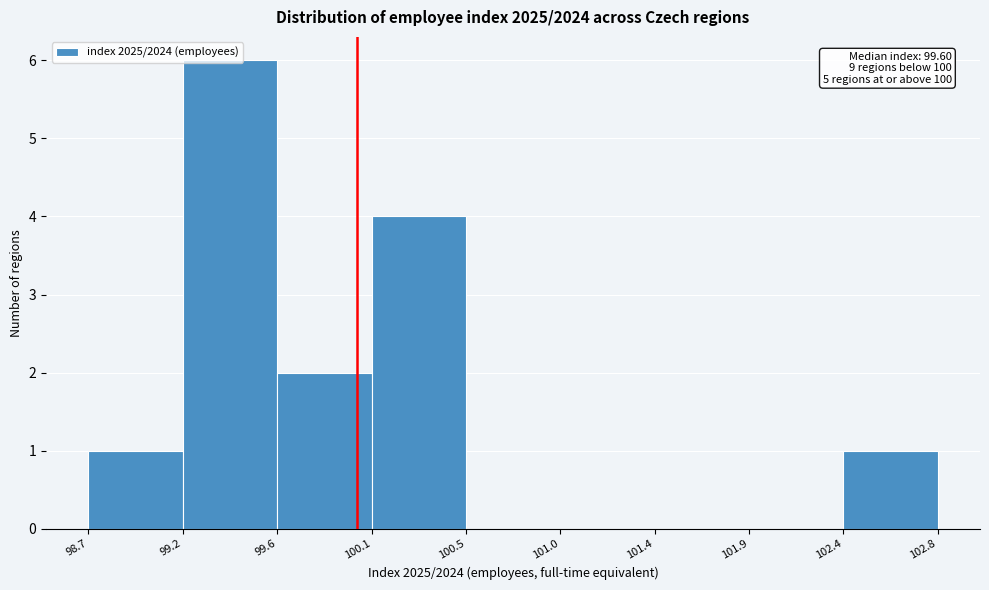

Which range on the x-axis has the tallest bar?

99.2 to 99.6